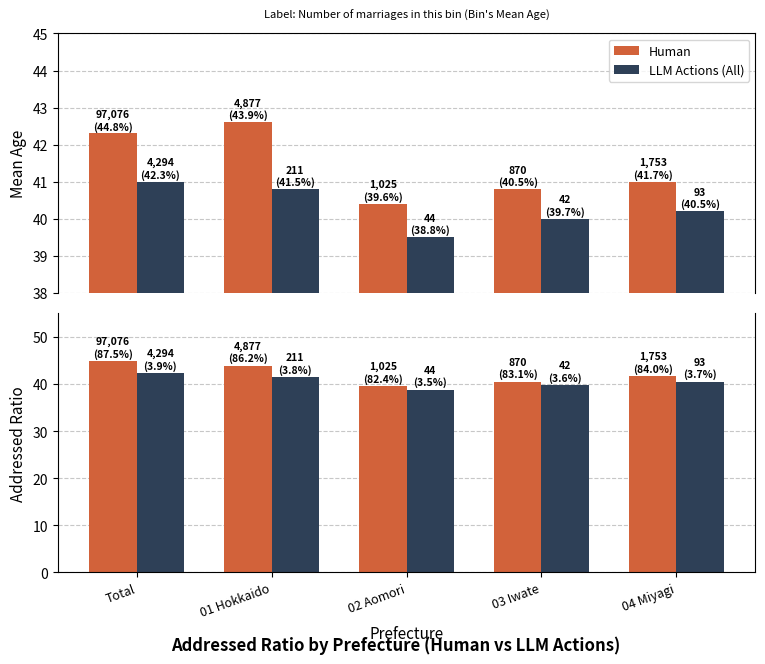

What is the value of the LLM Actions (All) bar at the 2nd from the left?

41.5